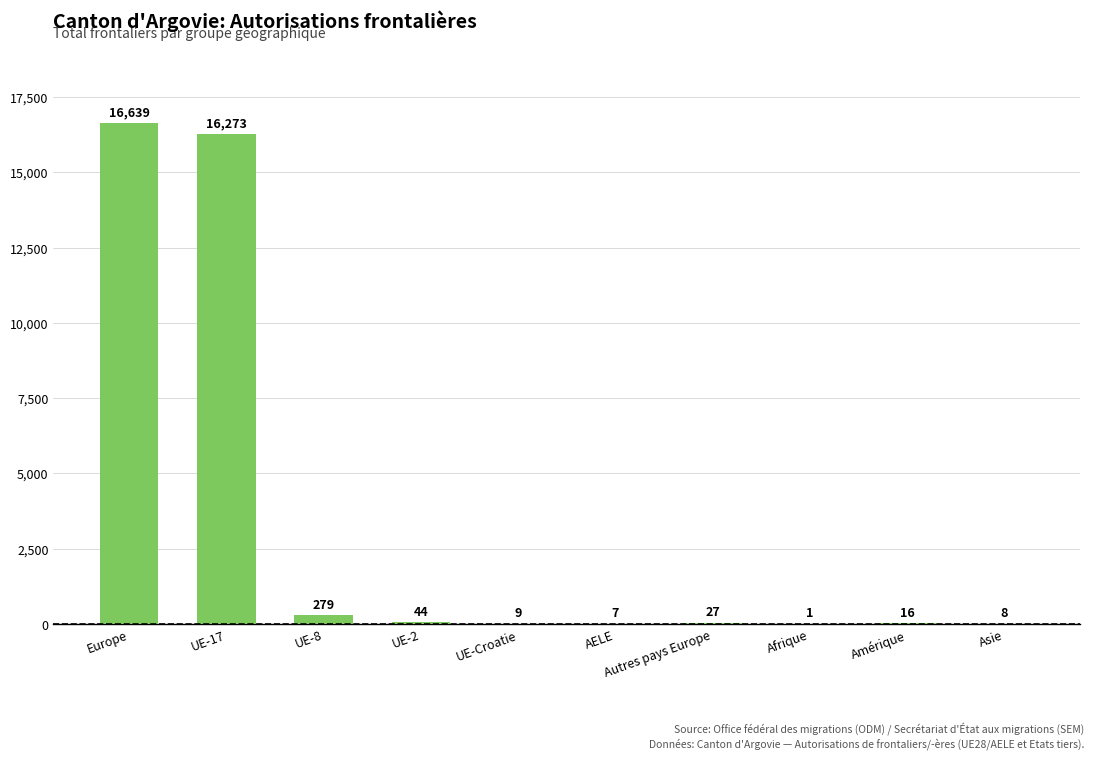

Reading left to right, transcribe all the data shown in this chart.

Europe=16639	UE-17=16273	UE-8=279	UE-2=44	UE-Croatie=9	AELE=7	Autres pays Europe=27	Afrique=1	Amérique=16	Asie=8